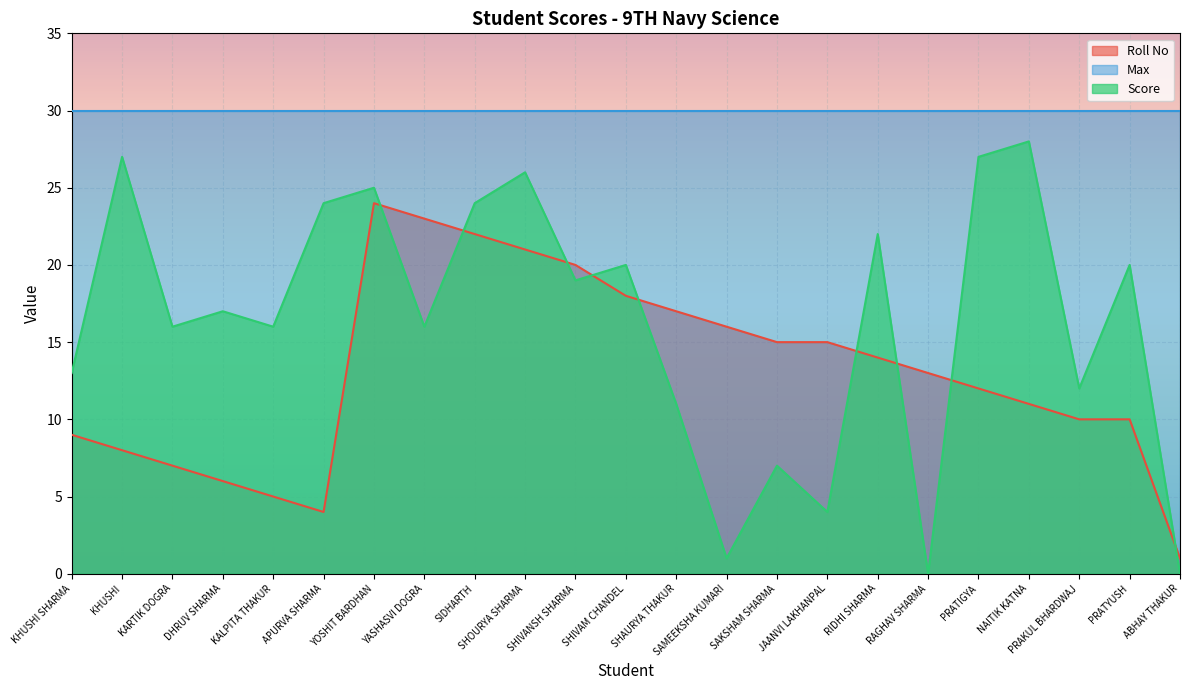

Reading right to left, what are all the values shown in this chart?

Roll No: ABHAY THAKUR=1	PRATYUSH=10	PRAKUL BHARDWAJ=10	NAITIK KATNA=11	PRATIGYA=12	RAGHAV SHARMA=13	RIDHI SHARMA=14	JAANVI LAKHANPAL=15	SAKSHAM SHARMA=15	SAMEEKSHA KUMARI=16	SHAURYA THAKUR=17	SHIVAM CHANDEL=18	SHIVANSH SHARMA=20	SHOURYA SHARMA=21	SIDHARTH=22	YASHASVI DOGRA=23	YOSHIT BARDHAN=24	APURVA SHARMA=4	KALPITA THAKUR=5	DHRUV SHARMA=6	KARTIK DOGRA=7	KHUSHI=8	KHUSHI SHARMA=9
Score: ABHAY THAKUR=0	PRATYUSH=20	PRAKUL BHARDWAJ=12	NAITIK KATNA=28	PRATIGYA=27	RAGHAV SHARMA=0	RIDHI SHARMA=22	JAANVI LAKHANPAL=4	SAKSHAM SHARMA=7	SAMEEKSHA KUMARI=1	SHAURYA THAKUR=11	SHIVAM CHANDEL=20	SHIVANSH SHARMA=19	SHOURYA SHARMA=26	SIDHARTH=24	YASHASVI DOGRA=16	YOSHIT BARDHAN=25	APURVA SHARMA=24	KALPITA THAKUR=16	DHRUV SHARMA=17	KARTIK DOGRA=16	KHUSHI=27	KHUSHI SHARMA=13